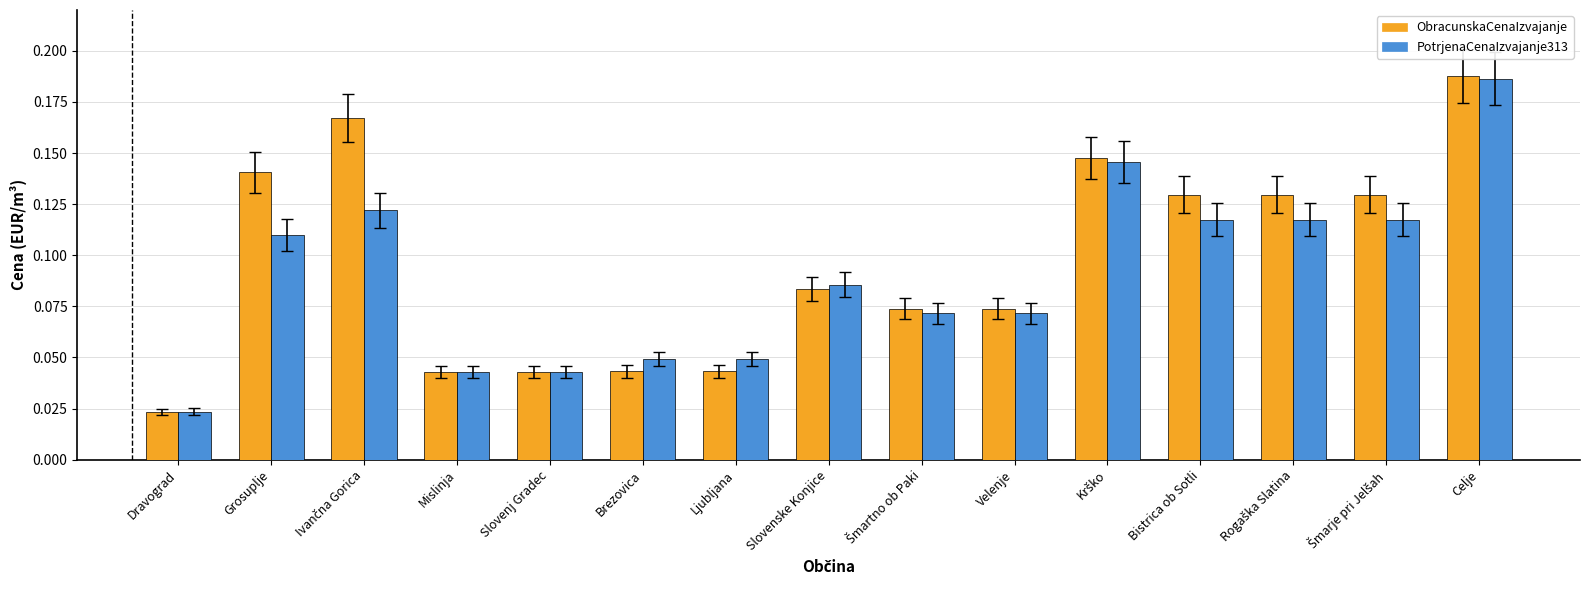

Which series has the widest spread of values?

ObracunskaCenaIzvajanje